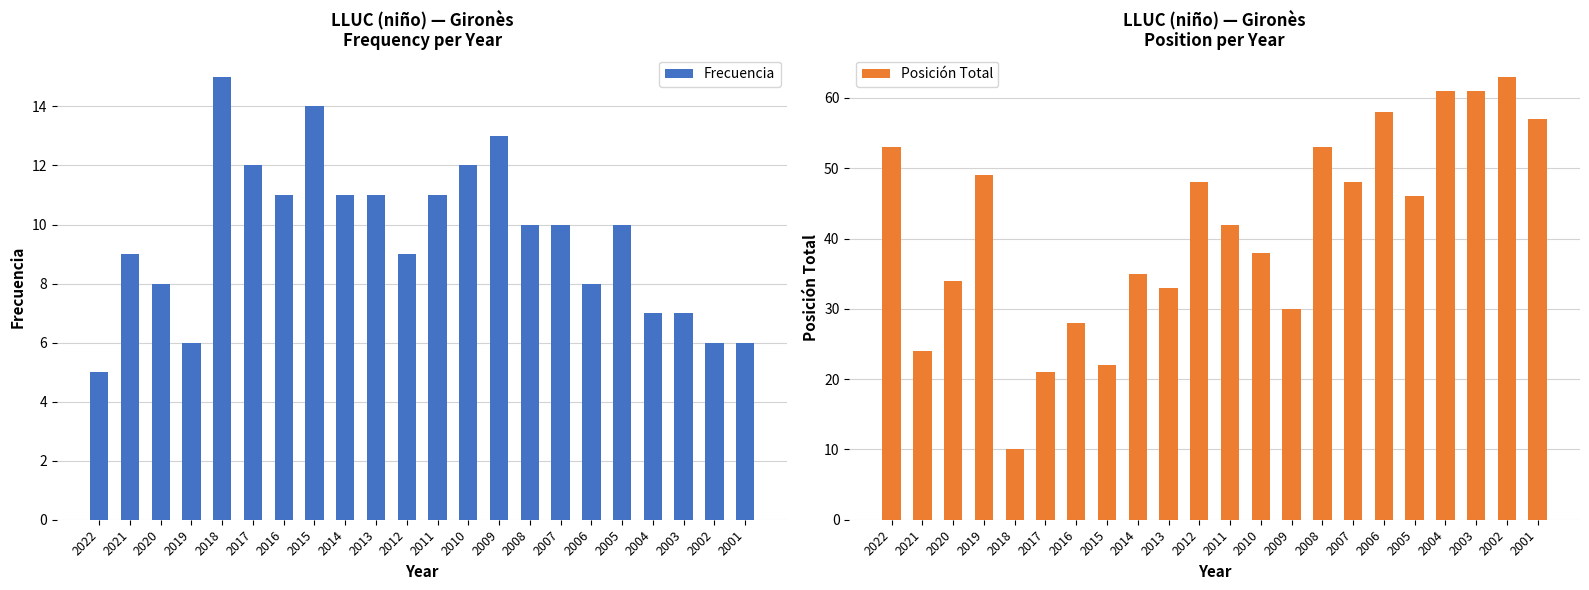

What is the spread (max minus min) of values at 2011?

31